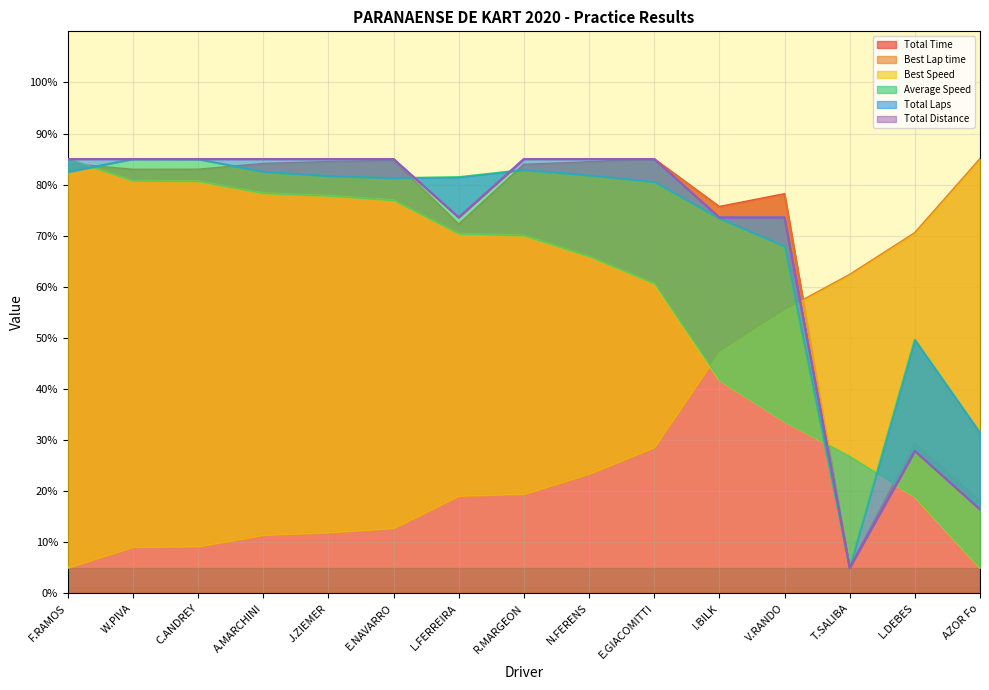

What are all the series names shown in the legend?

Total Time, Best Lap time, Best Speed, Average Speed, Total Laps, Total Distance